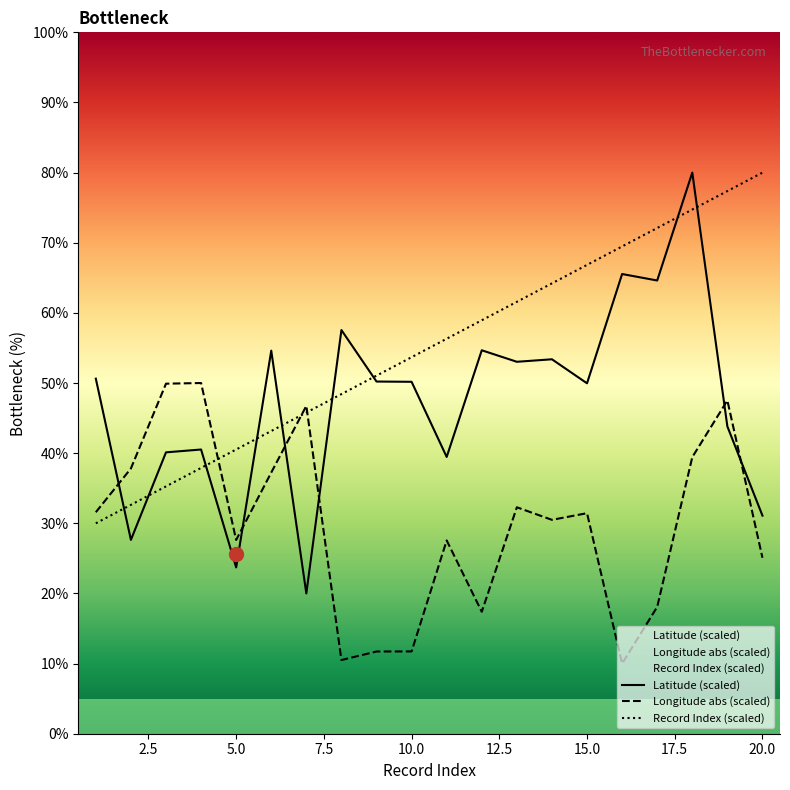

What is the smallest value displayed?

10.0